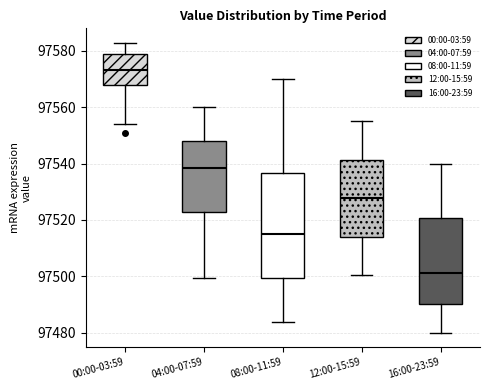

Which box's median line is the lowest?

16:00-23:59